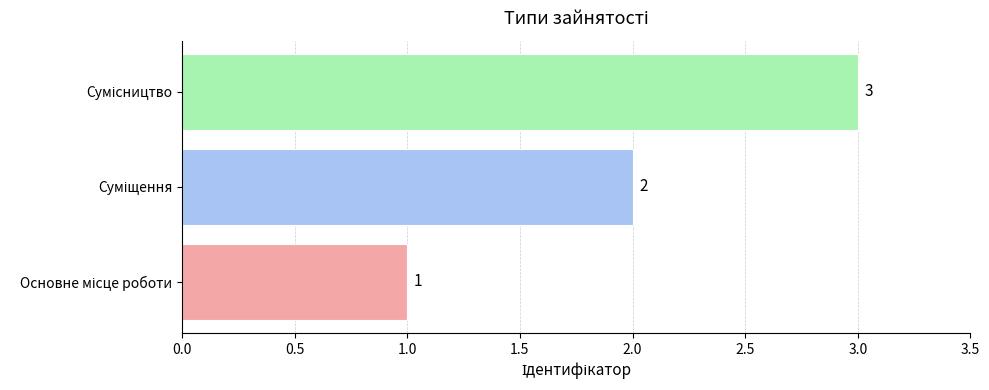

What is the maximum value shown in the chart?

3